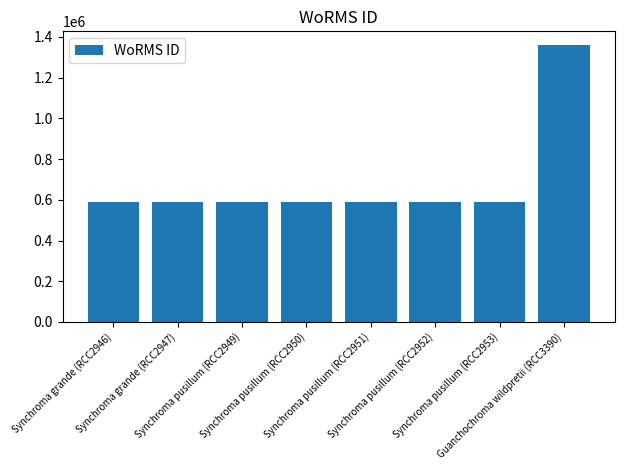

What is the minimum value shown in the chart?

590432